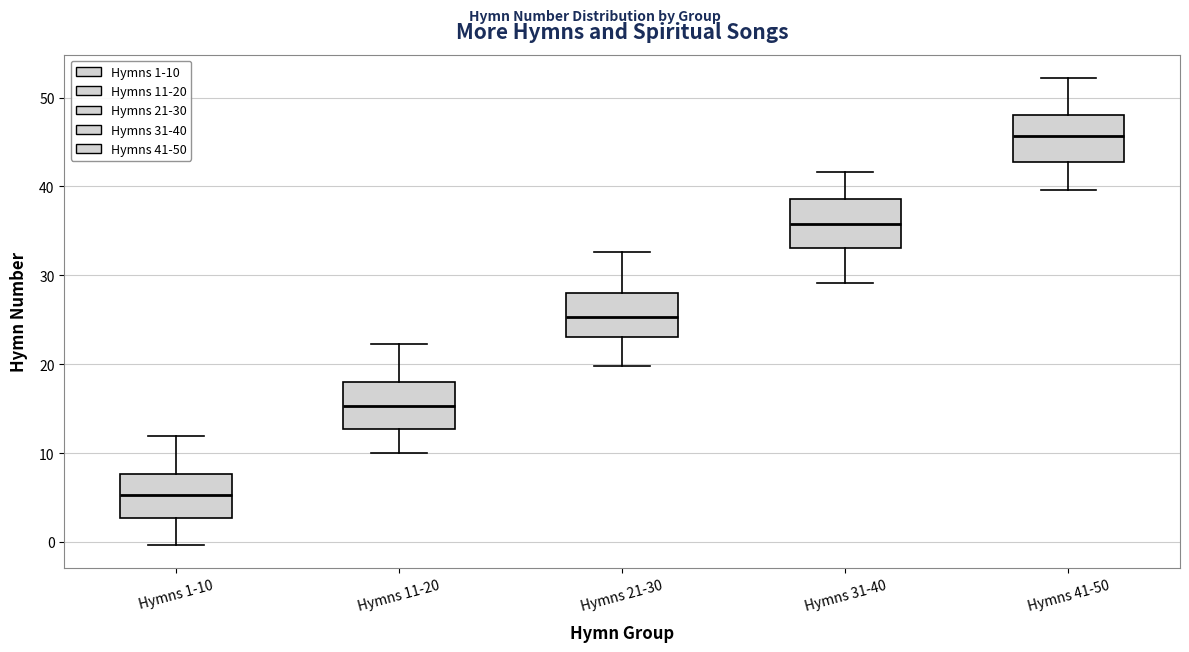

Reading left to right, read every box against the y-axis: the position of its median line, the range the box covers, and the ends of its whiskers. The values are not printed on the chart, so give them approximately, as read against the axis.

Hymns 1-10: median 5, box 3 to 8, whiskers 0 to 12
Hymns 11-20: median 15, box 13 to 18, whiskers 10 to 22
Hymns 21-30: median 25, box 23 to 28, whiskers 20 to 33
Hymns 31-40: median 36, box 33 to 39, whiskers 29 to 42
Hymns 41-50: median 46, box 43 to 48, whiskers 40 to 52